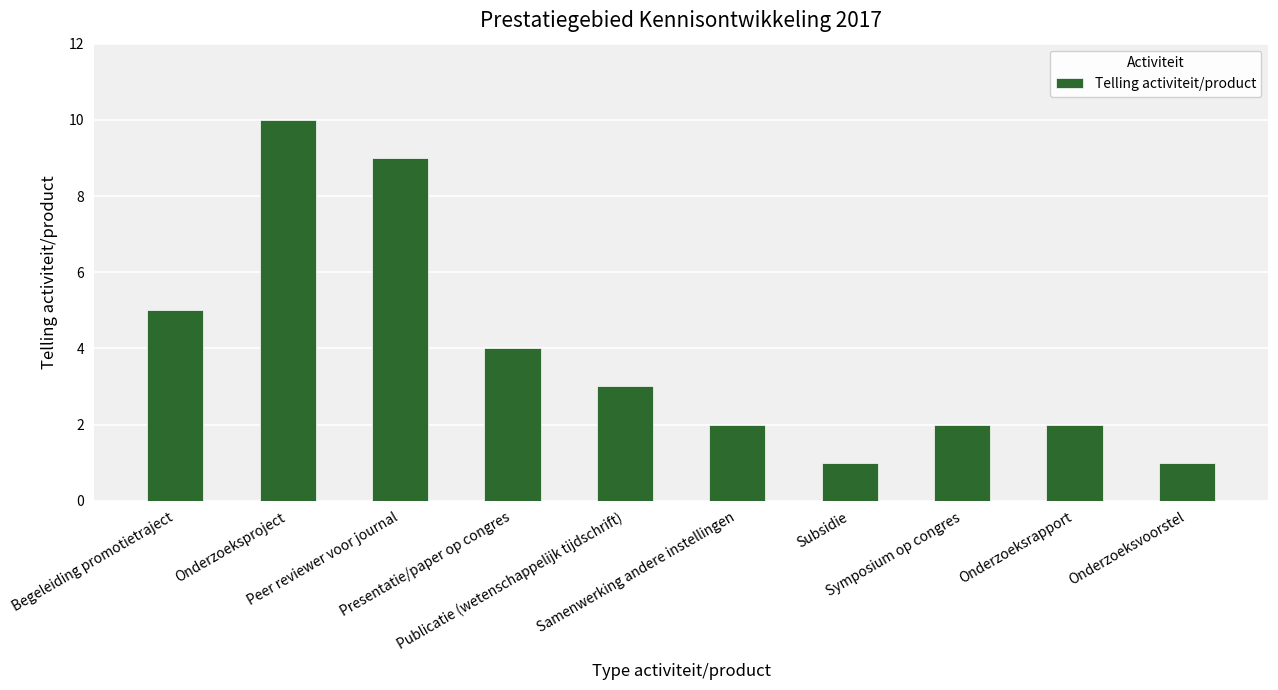

True or false: the data shows 2 at Onderzoeksrapport.

True